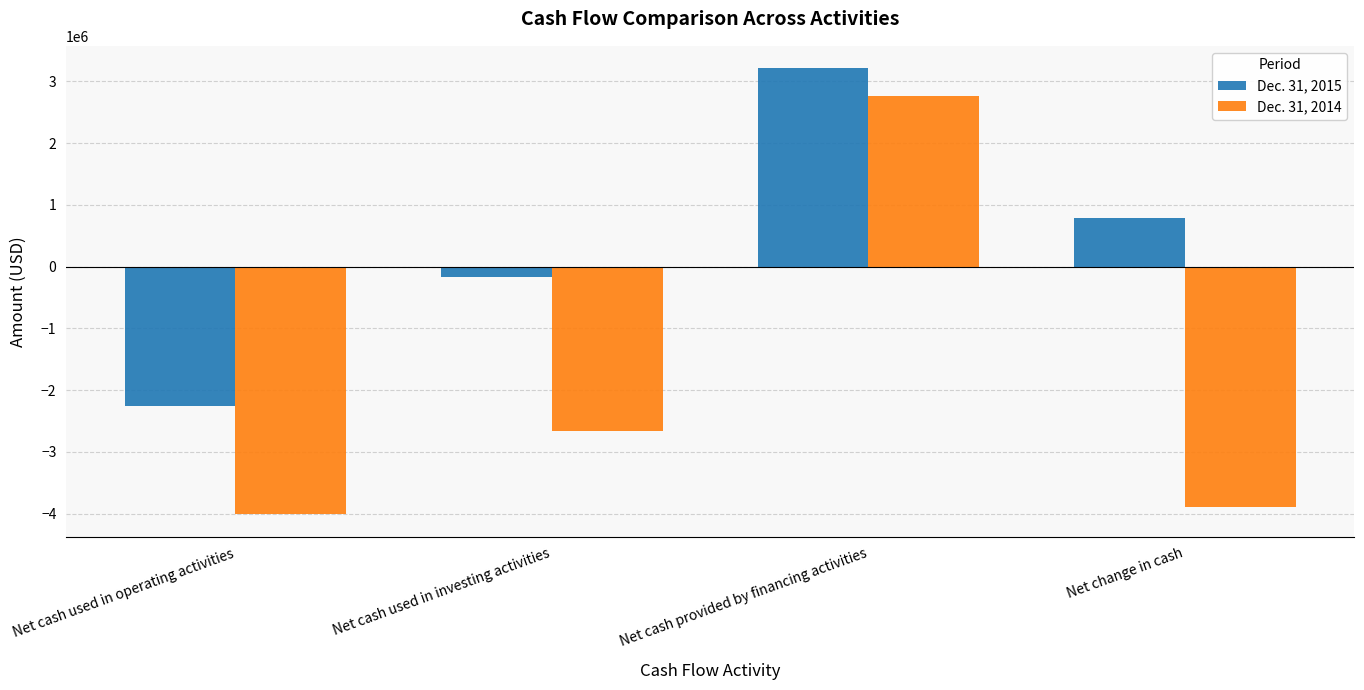

Are the bars grouped side by side (vs. stacked)?

Yes